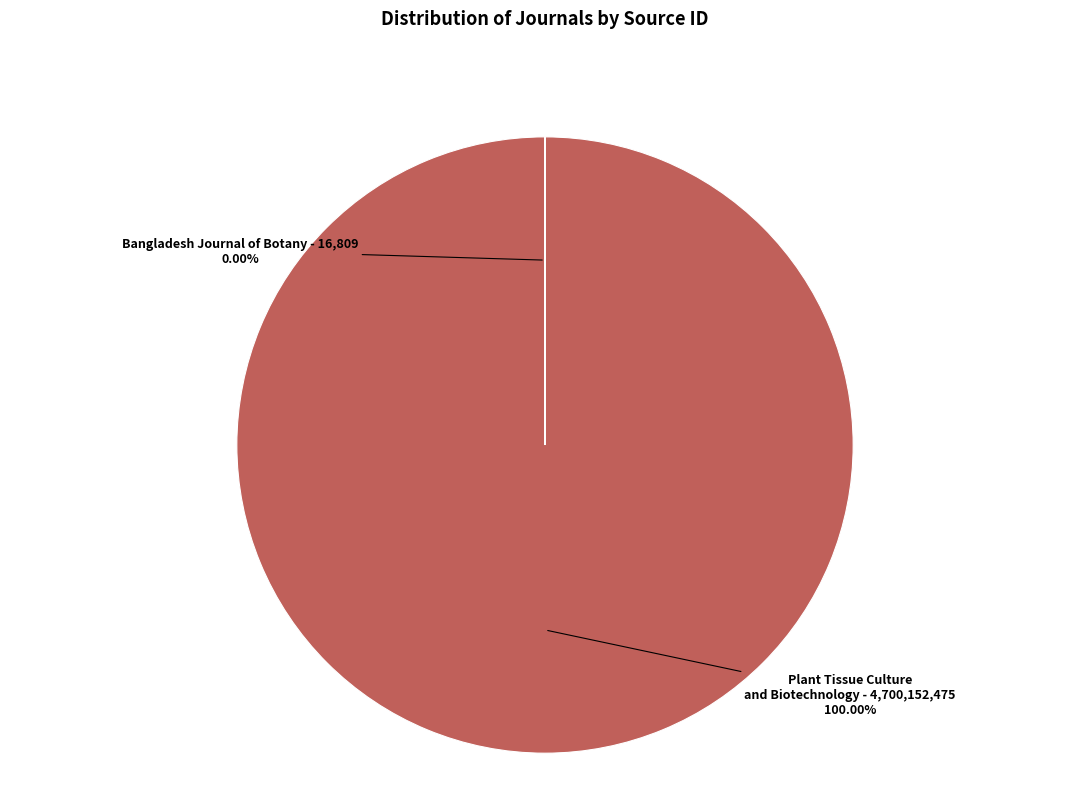

Does any single category account for the majority?

Yes